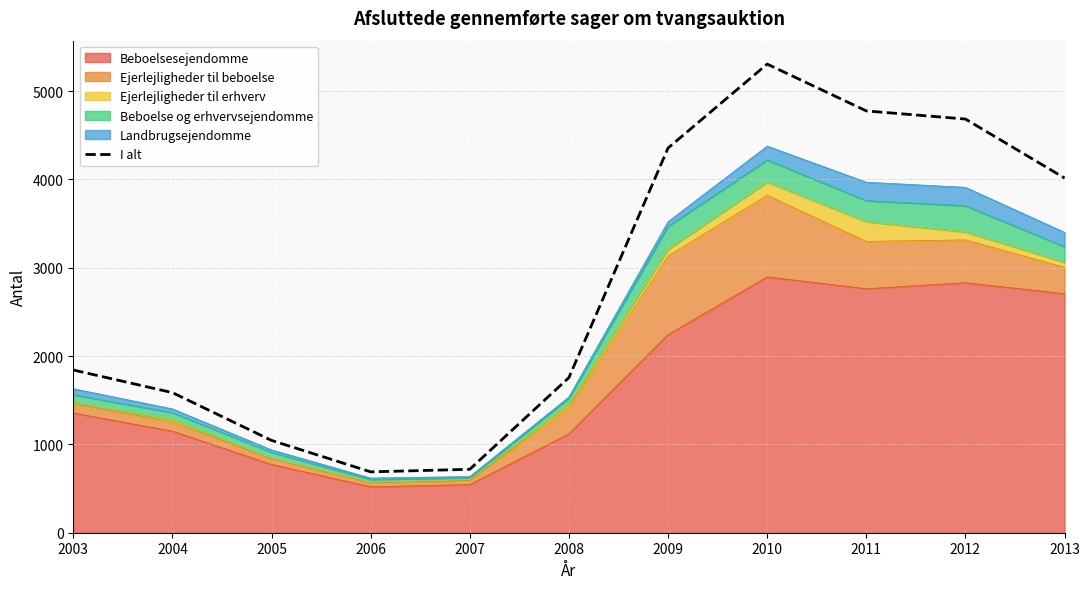

The chart shows a value of 718 at 2007. True or false?

True